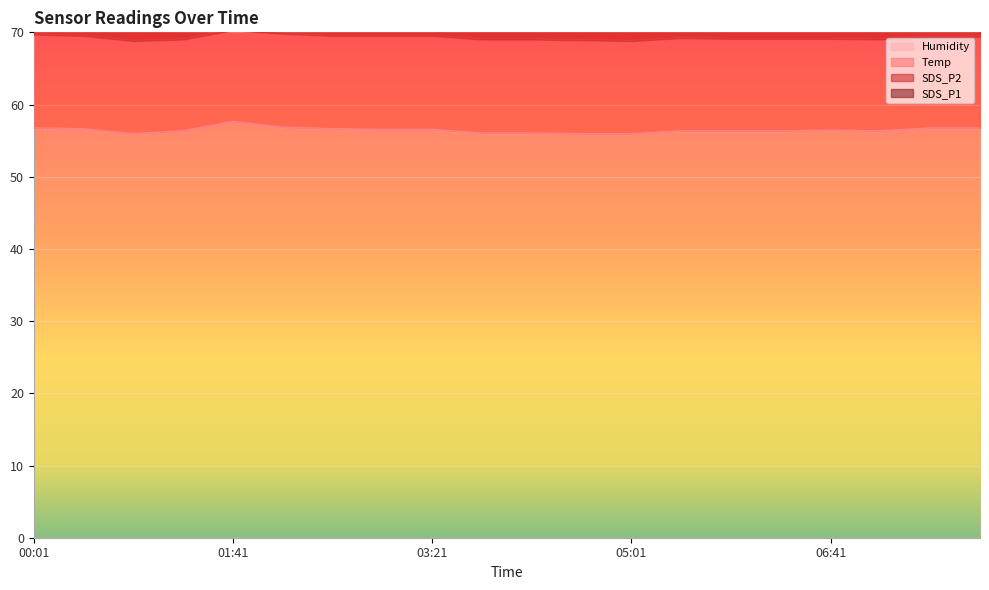

Rank the categories by Humidity value from highest to lowest.

01:41, 02:06, 00:01, 07:31, 07:56, 00:26, 02:31, 02:56, 03:21, 06:41, 01:16, 05:26, 05:51, 06:16, 07:06, 03:46, 04:11, 00:51, 04:36, 05:01